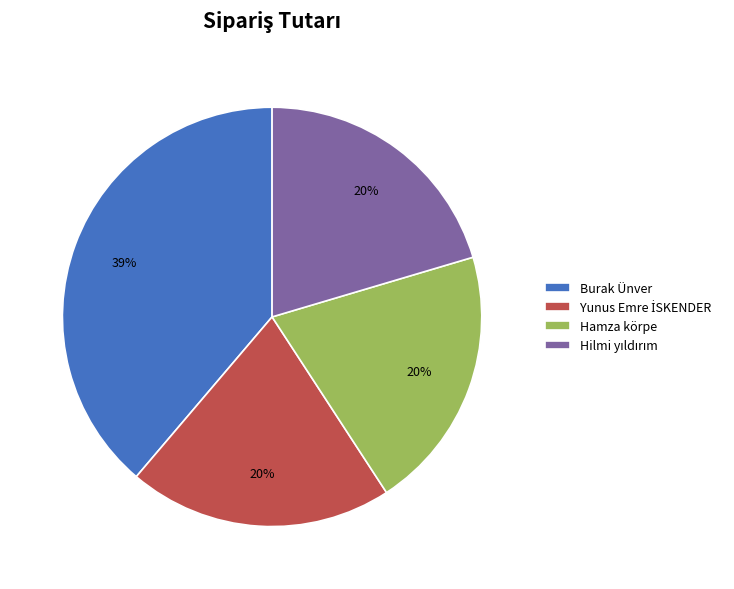

What is the ratio of the value at Hamza körpe to the value at Burak Ünver?

0.5